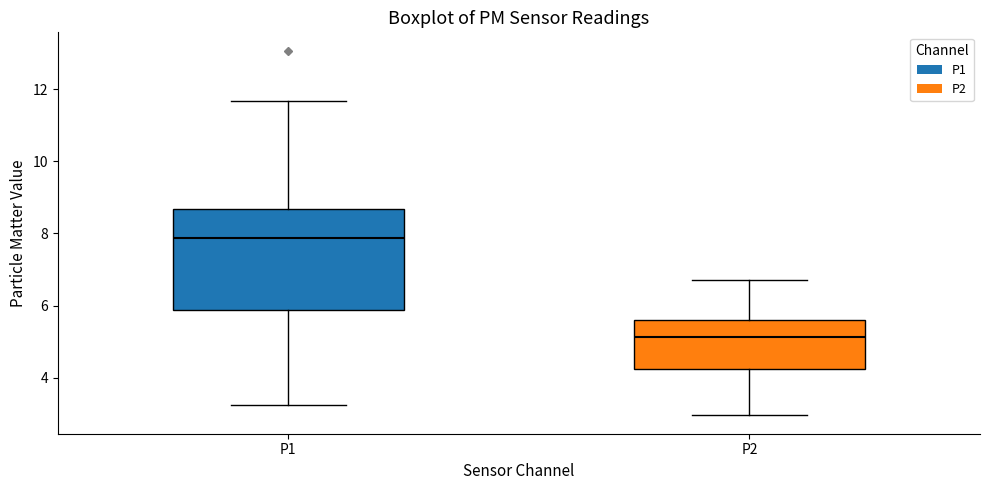

Reading left to right, read every box against the y-axis: the position of its median line, the range the box covers, and the ends of its whiskers. The values are not printed on the chart, so give them approximately, as read against the axis.

P1: median 7.8, box 5.8 to 8.6, whiskers 3.2 to 11.6
P2: median 5.2, box 4.2 to 5.6, whiskers 3.0 to 6.8